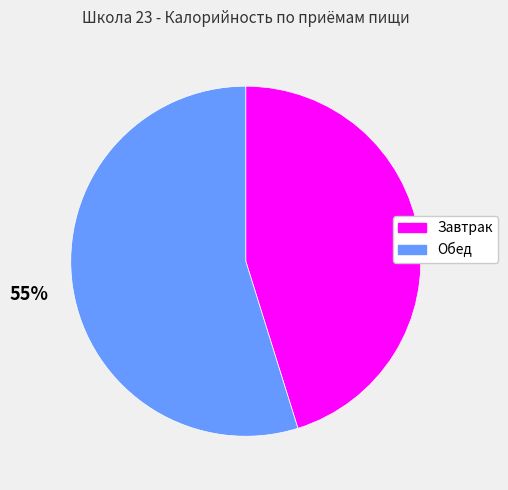

Which slice is the largest?

Обед